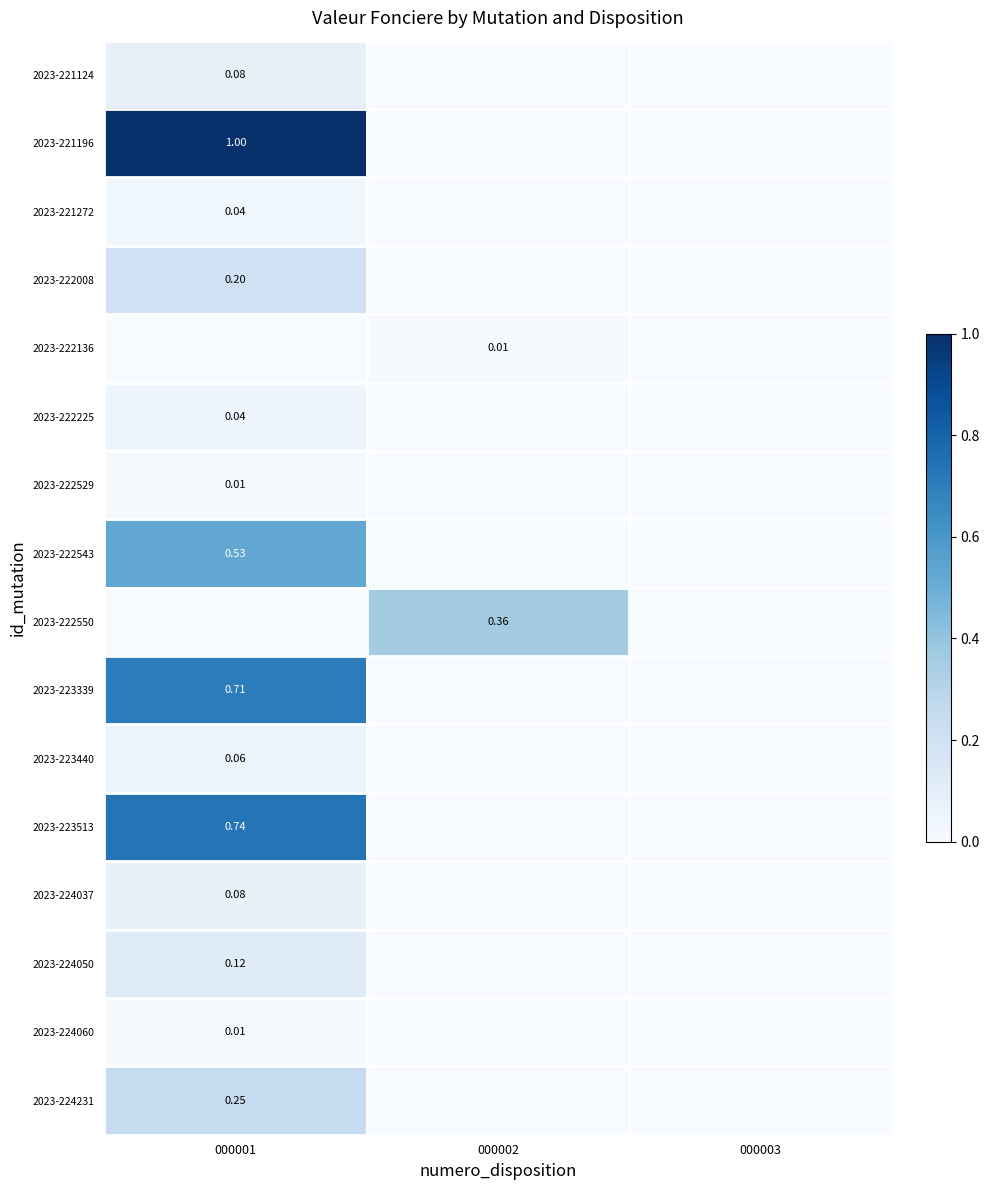

The 2023-222543 series shows 0.2 at 000001. True or false?

False